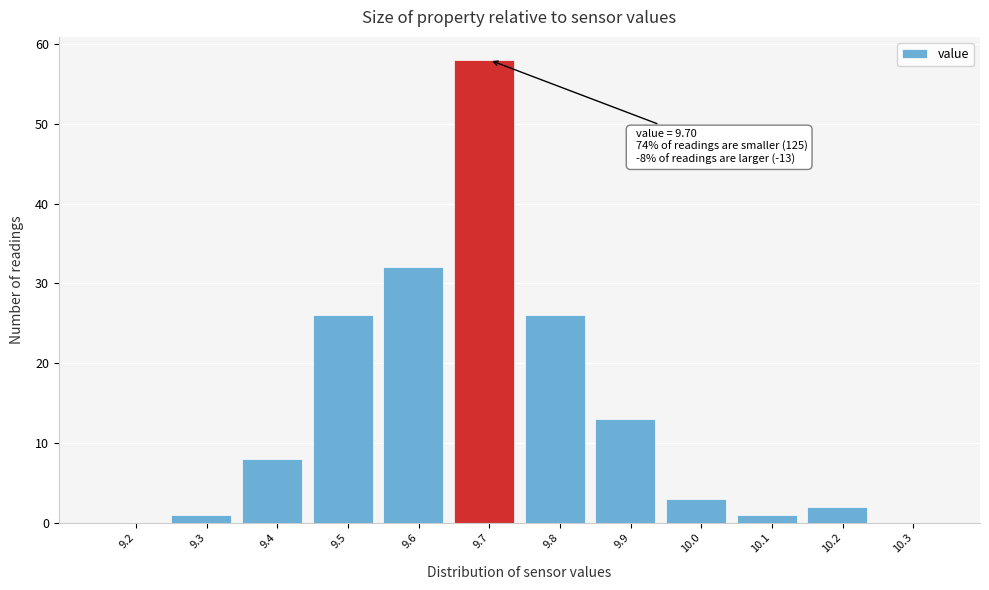

Reading right to left, transcribe all the data shown in this chart.

10.3=0	10.2=2	10.1=1	10.0=3	9.9=13	9.8=26	9.7=58	9.6=32	9.5=26	9.4=8	9.3=1	9.2=0